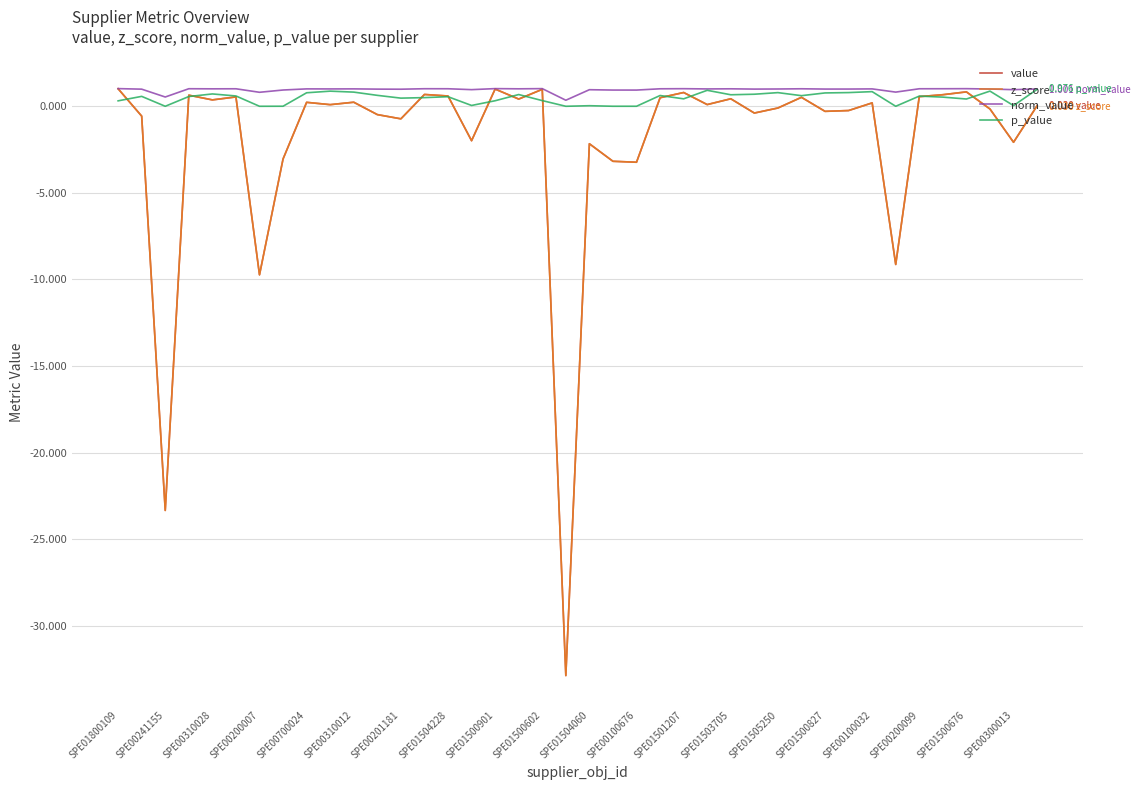

Is this an area chart (filled region under the line)?

No